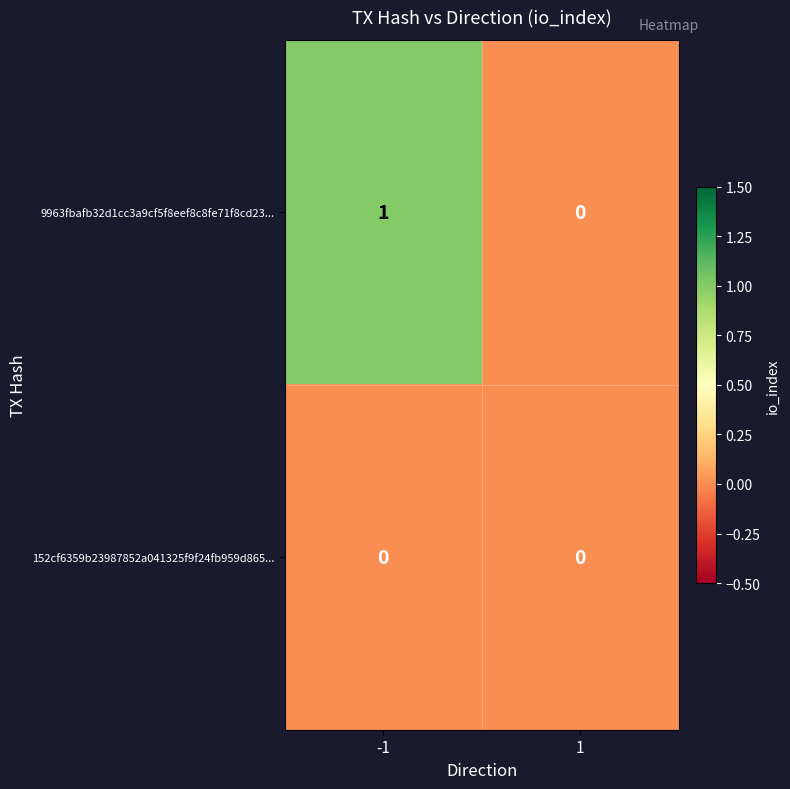

Between -1 and 1, which series saw the biggest shift?

9963fbafb32d1cc3a9cf5f8eef8c8fe71f8cd23...